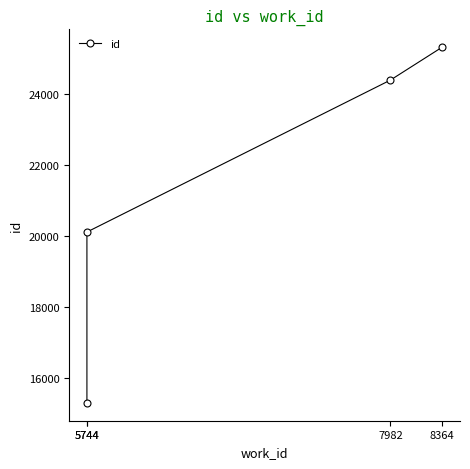

What is the difference between the values at 5744 and 7982?

4279